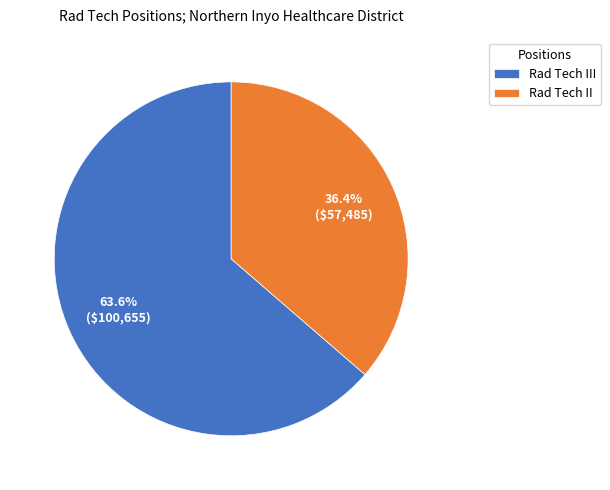

To the nearest percent, what portion does Rad Tech III represent?

64%